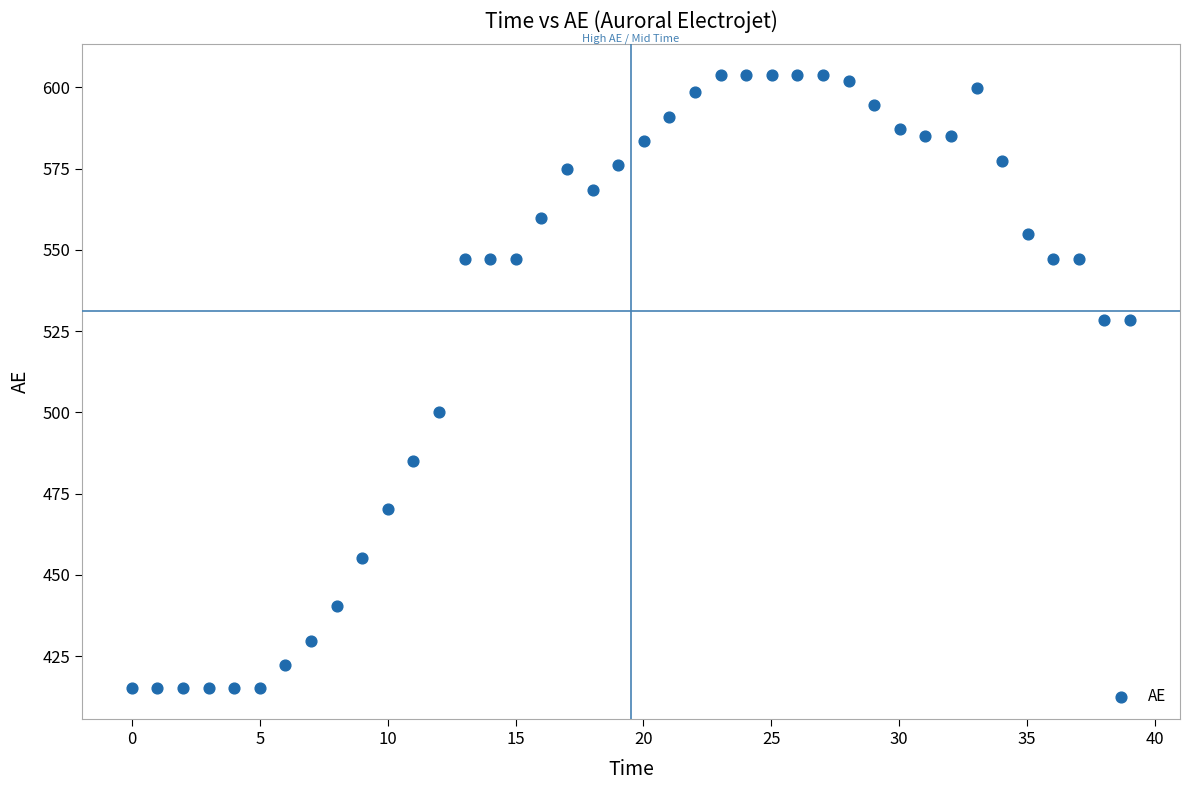

What Y value in the scatter plot is closest to 509?

500.1